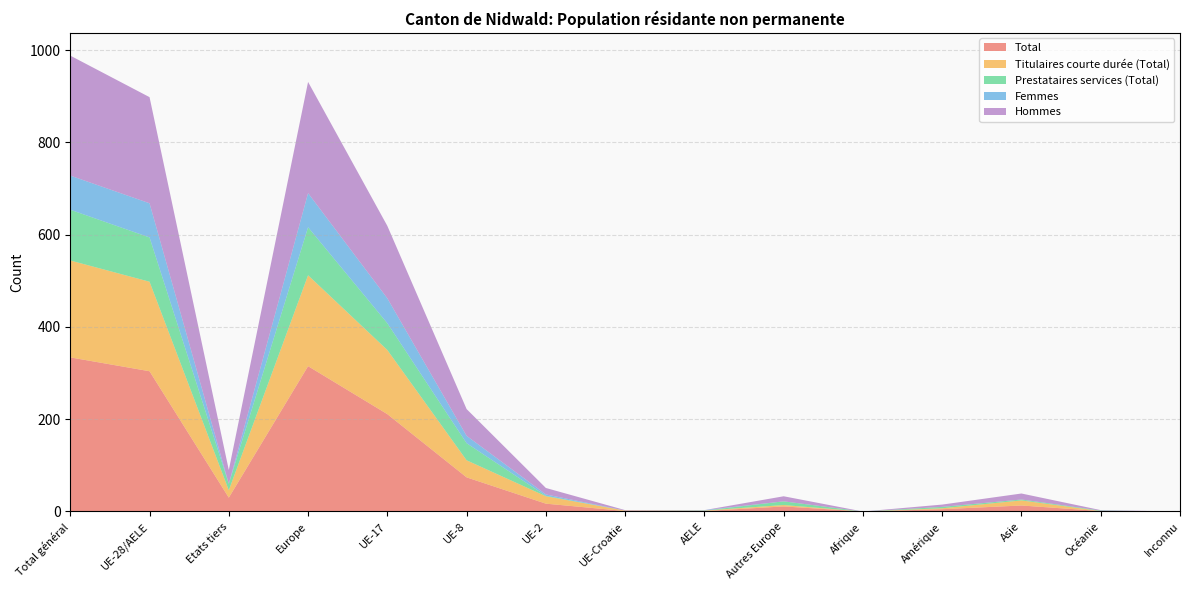

Reading left to right, what are all the values shown in this chart?

Total: Total général=334	UE-28/AELE=304	Etats tiers=30	Europe=315	UE-17=211	UE-8=74	UE-2=17	UE-Croatie=1	AELE=1	Autres Europe=11	Afrique=0	Amérique=5	Asie=13	Océanie=1	Inconnu=0
Titulaires courte durée (Total): Total général=210	UE-28/AELE=194	Etats tiers=16	Europe=197	UE-17=139	UE-8=37	UE-2=16	UE-Croatie=1	AELE=1	Autres Europe=3	Afrique=0	Amérique=2	Asie=11	Océanie=0	Inconnu=0
Prestataires services (Total): Total général=110	UE-28/AELE=96	Etats tiers=14	Europe=104	UE-17=58	UE-8=37	UE-2=1	UE-Croatie=0	AELE=0	Autres Europe=8	Afrique=0	Amérique=3	Asie=2	Océanie=1	Inconnu=0
Femmes: Total général=74	UE-28/AELE=74	Etats tiers=0	Europe=74	UE-17=54	UE-8=16	UE-2=3	UE-Croatie=0	AELE=1	Autres Europe=0	Afrique=0	Amérique=0	Asie=0	Océanie=0	Inconnu=0
Hommes: Total général=260	UE-28/AELE=230	Etats tiers=30	Europe=241	UE-17=157	UE-8=58	UE-2=14	UE-Croatie=1	AELE=0	Autres Europe=11	Afrique=0	Amérique=5	Asie=13	Océanie=1	Inconnu=0